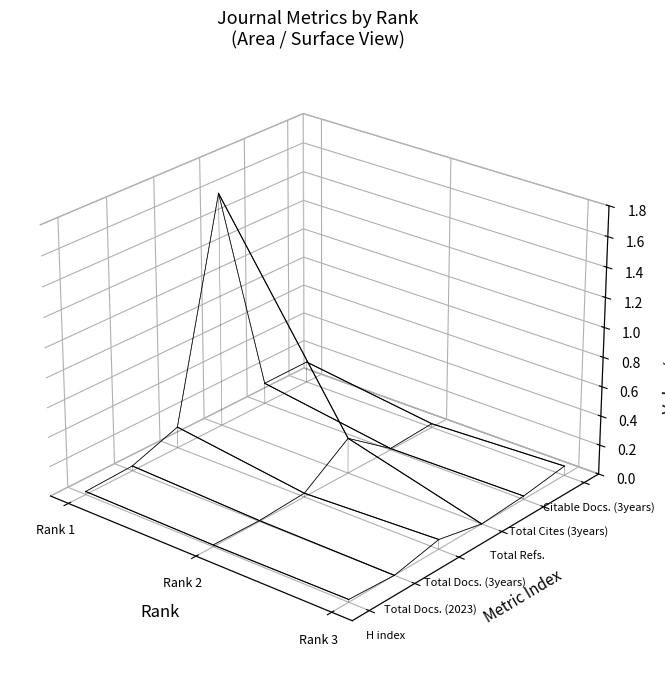

Does the chart have visible grid lines?

No